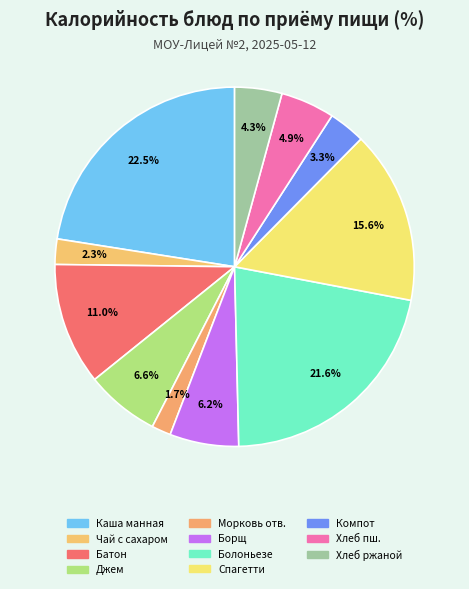

How many slices are in this pie chart?

11